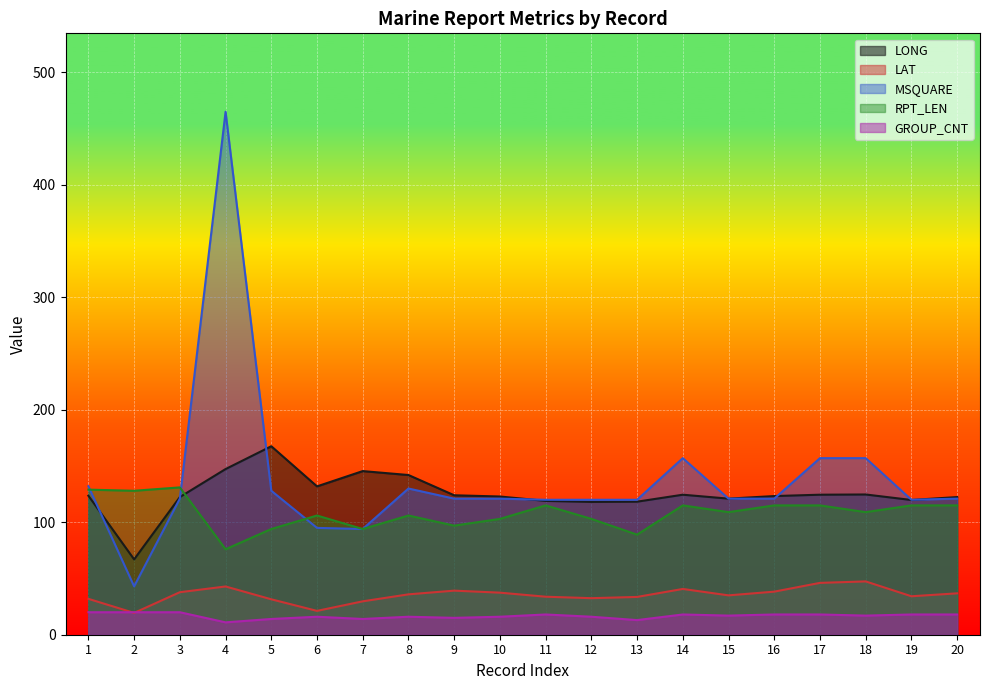

How many lines are shown in the chart?

5